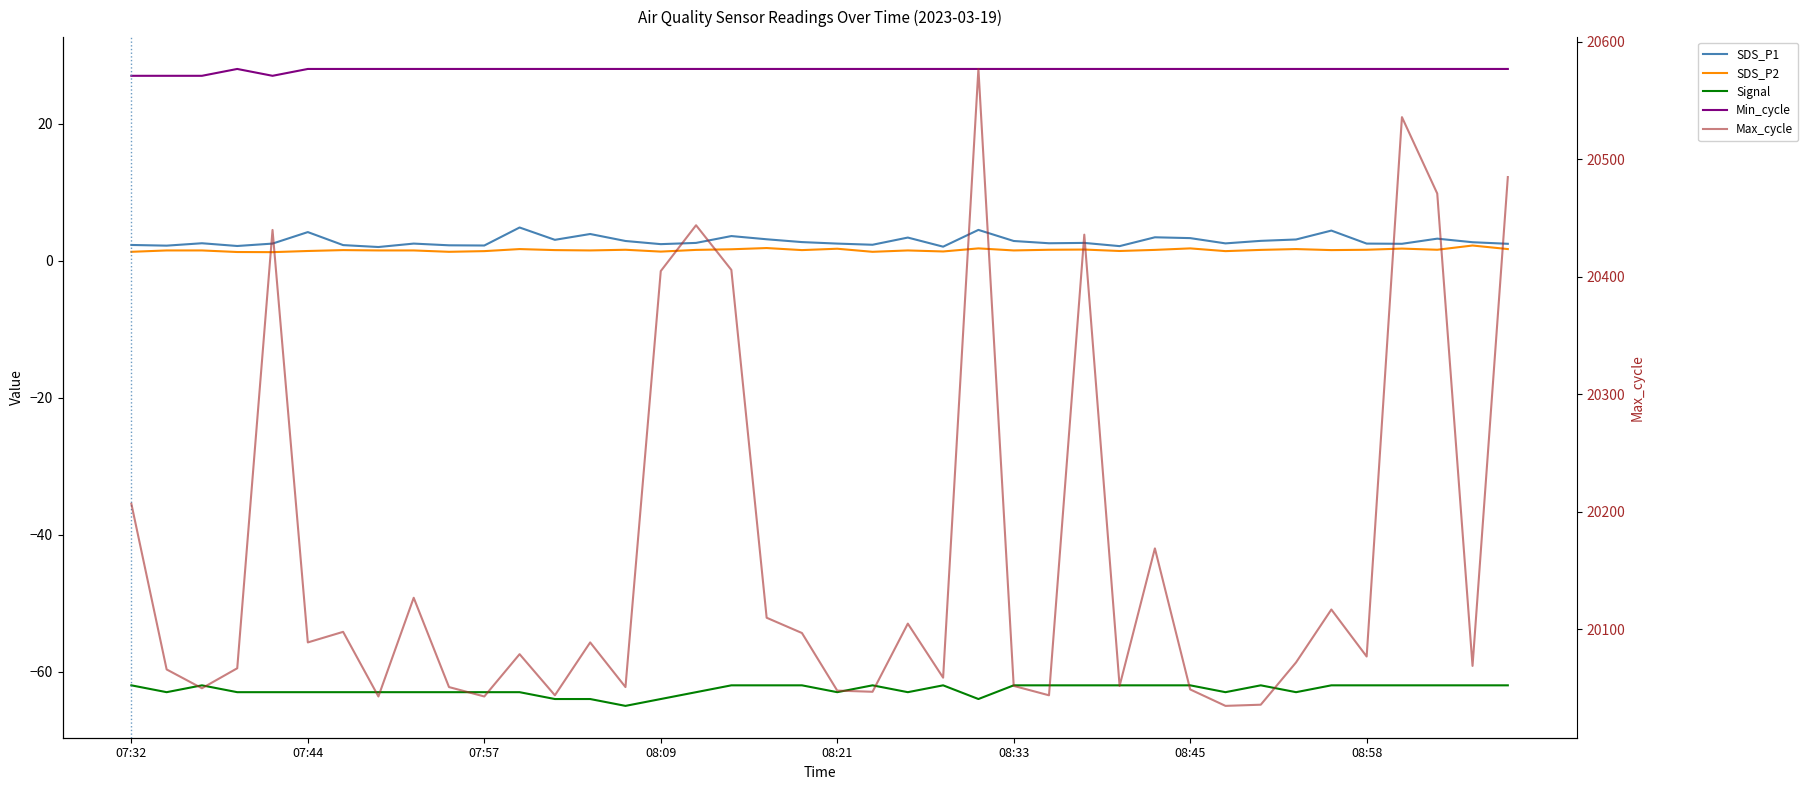

What is the difference between the maximum and minimum values in the SDS_P2 series?

1.0